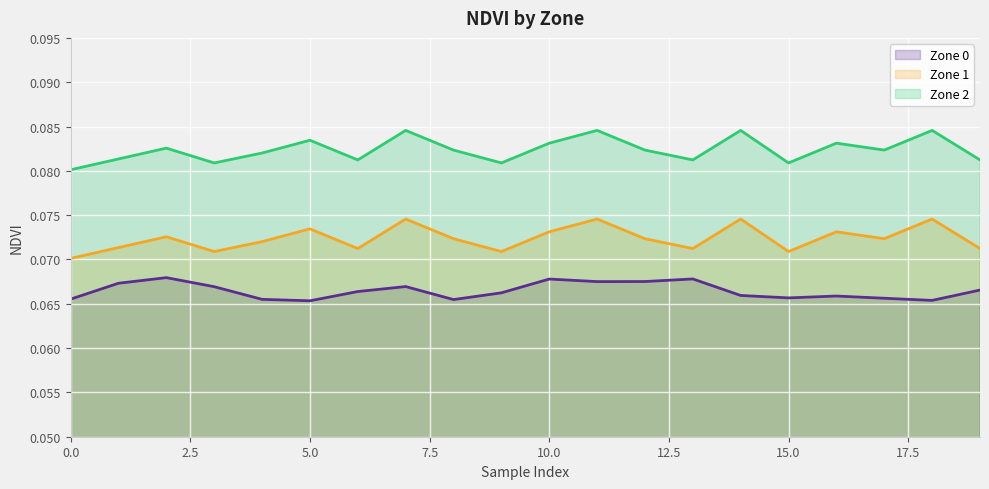

Does the chart display data point markers on the line(s)?

No